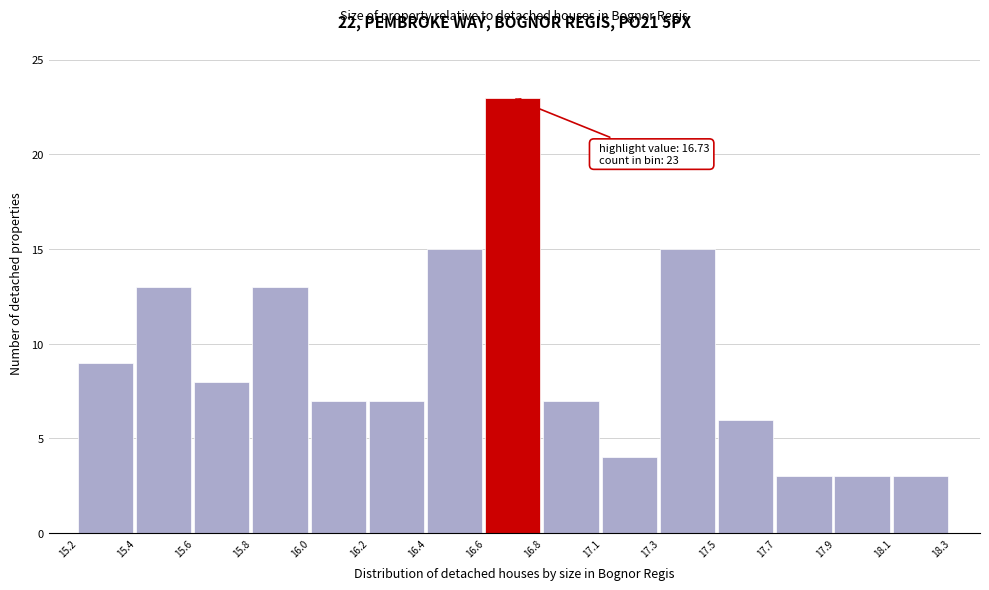

Reading left to right, what are all the values shown in this chart?

15.2=9	15.4=13	15.6=8	15.8=13	16.0=7	16.2=7	16.4=15	16.6=23	16.8=7	17.1=4	17.3=15	17.5=6	17.7=3	17.9=3	18.1=3